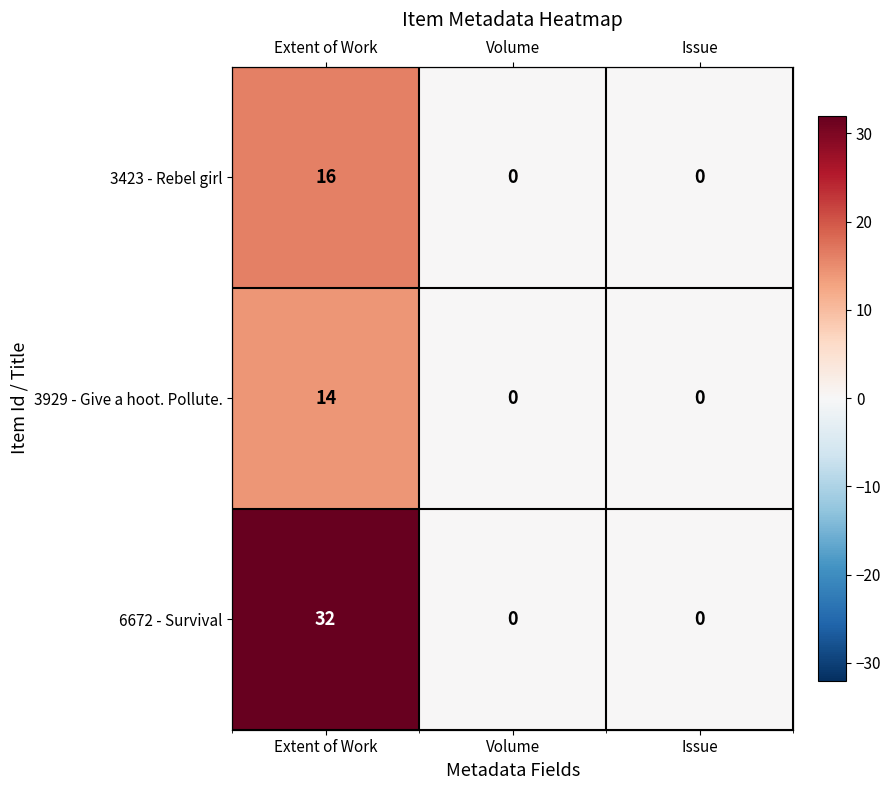

The value of 6672 - Survival at Issue is 0. True or false?

True